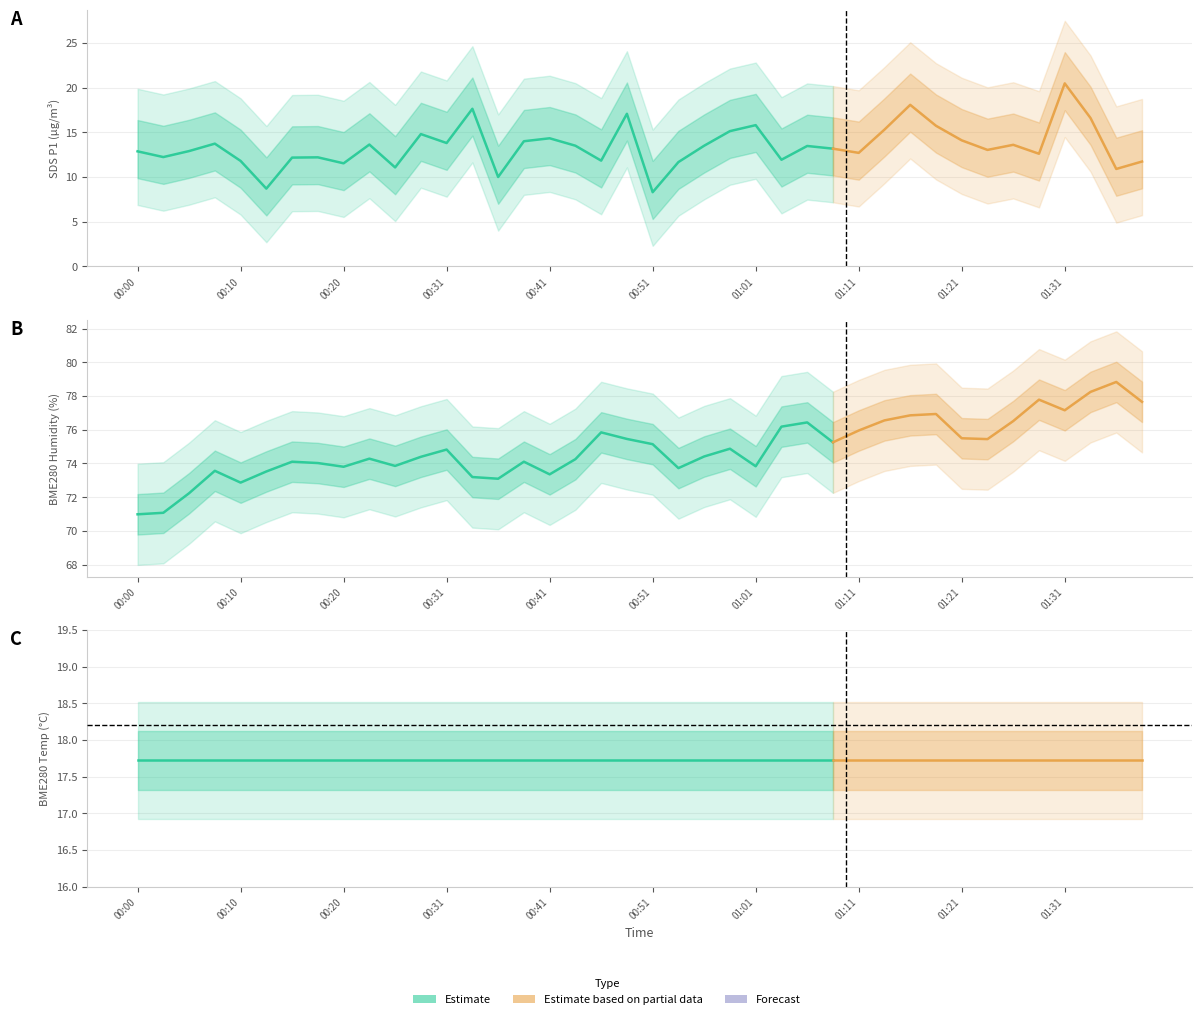

In BME280_humidity, how many points are higher than both neighbors (excluding endpoints)?

11